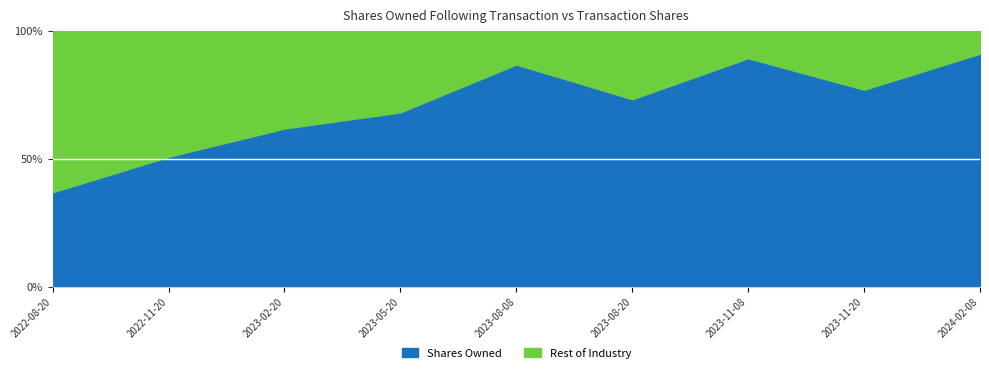

What are all the series names shown in the legend?

Shares Owned, Rest of Industry